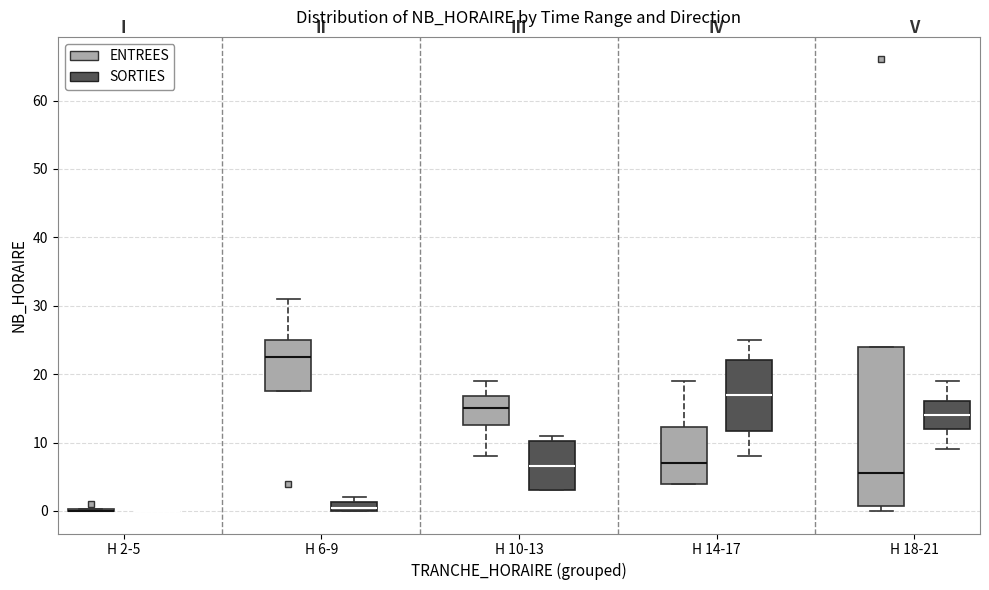

Which box is the tallest, from its lower edge to its upper edge?

H 18-21 (ENTREES)